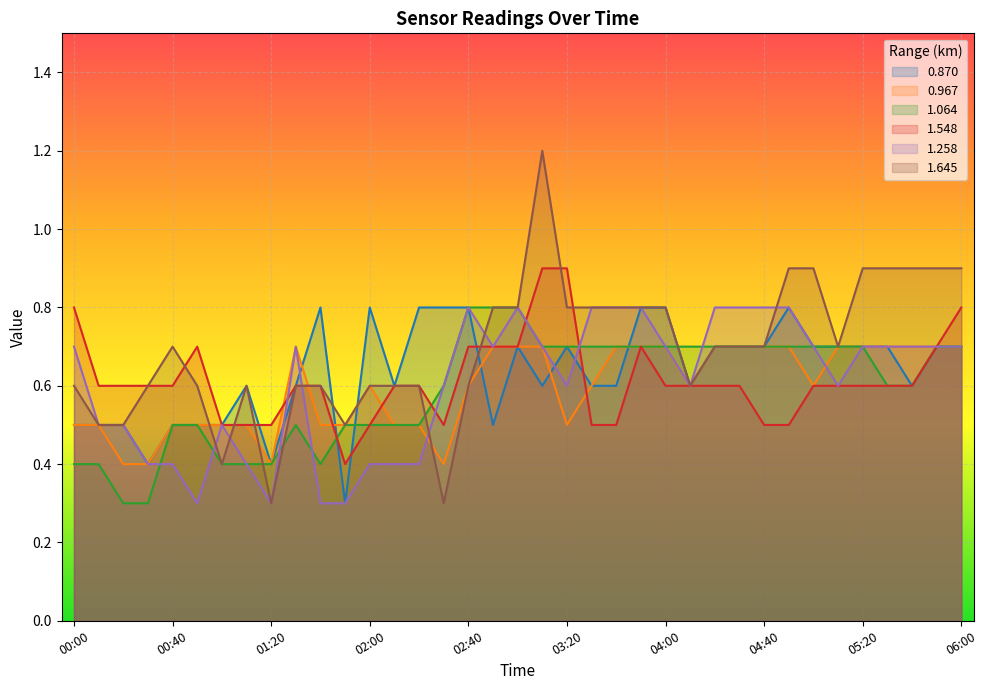

At which category does the chart reach its minimum across all series?

01:50